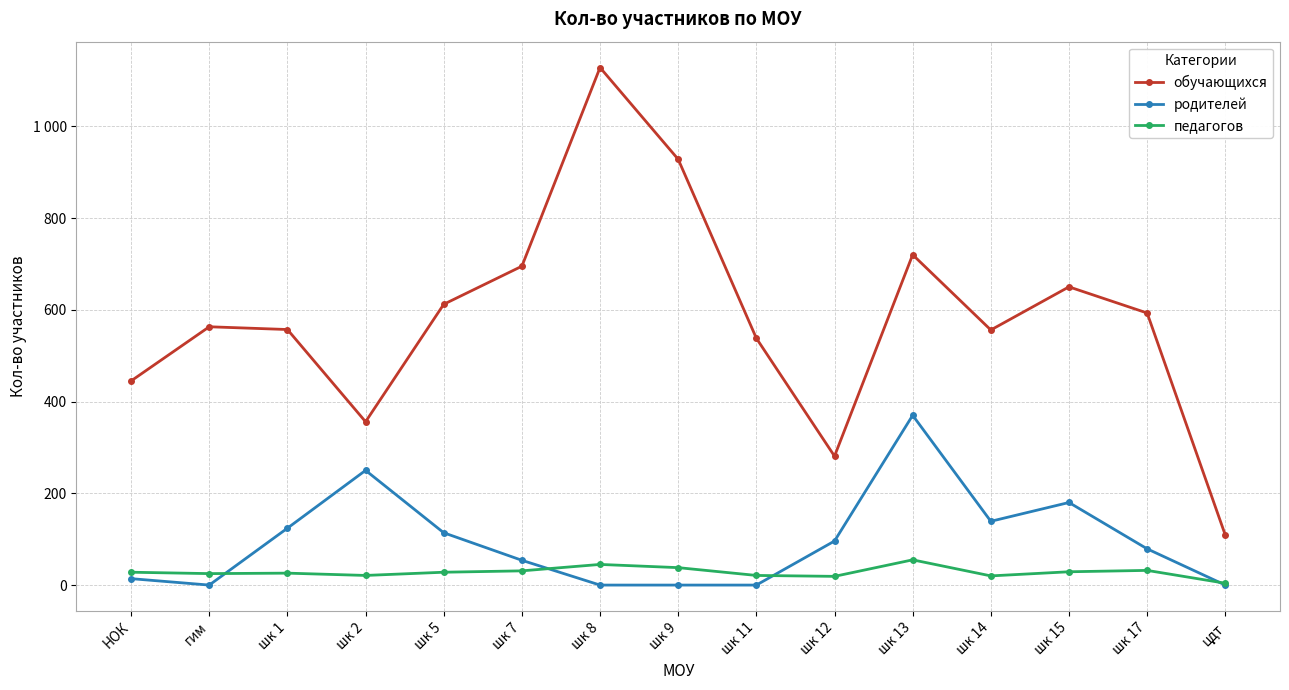

True or false: обучающихся and педагогов cross at least once.

False